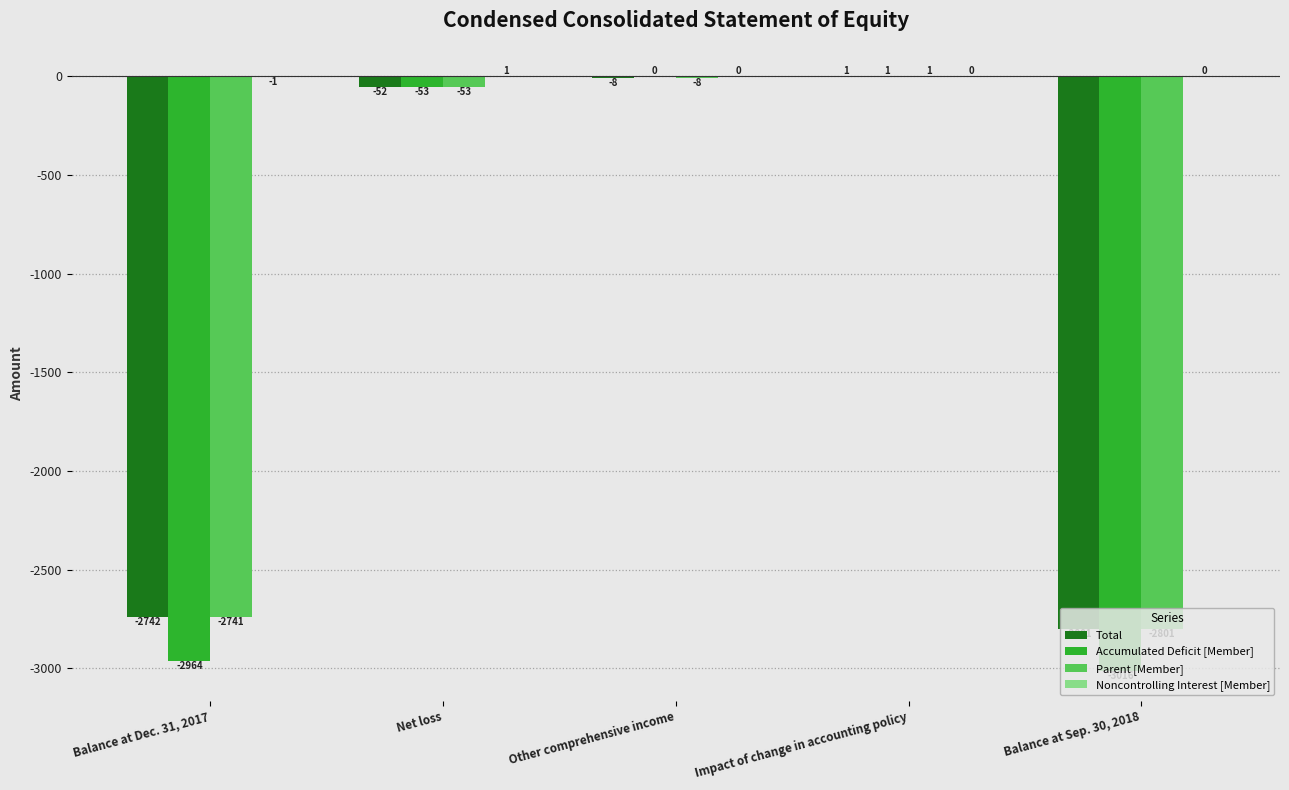

The value of Accumulated Deficit [Member] at Balance at Dec. 31, 2017 is -1569. True or false?

False